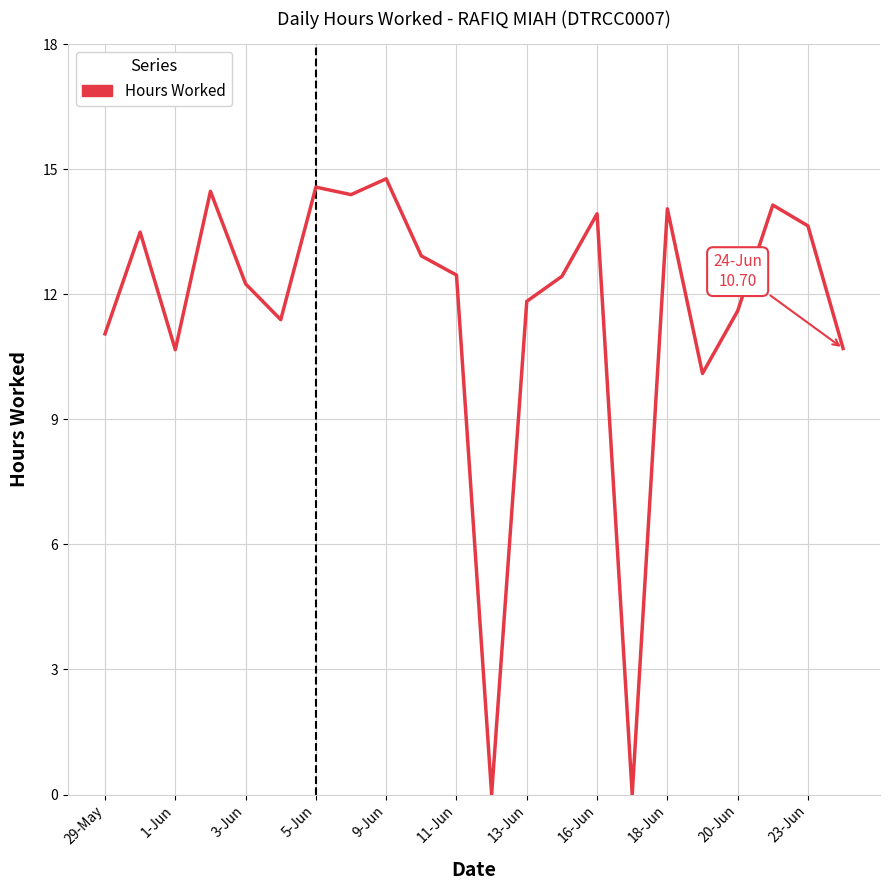

Is this an area chart (filled region under the line)?

No